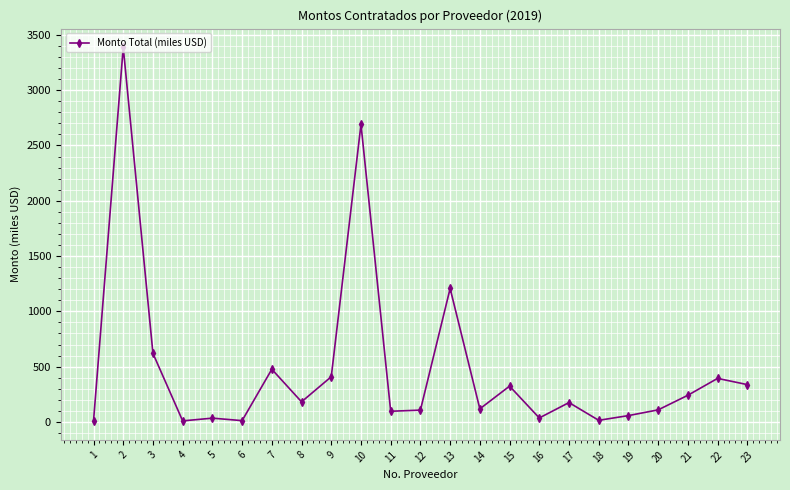

Where is the first local maximum?

2